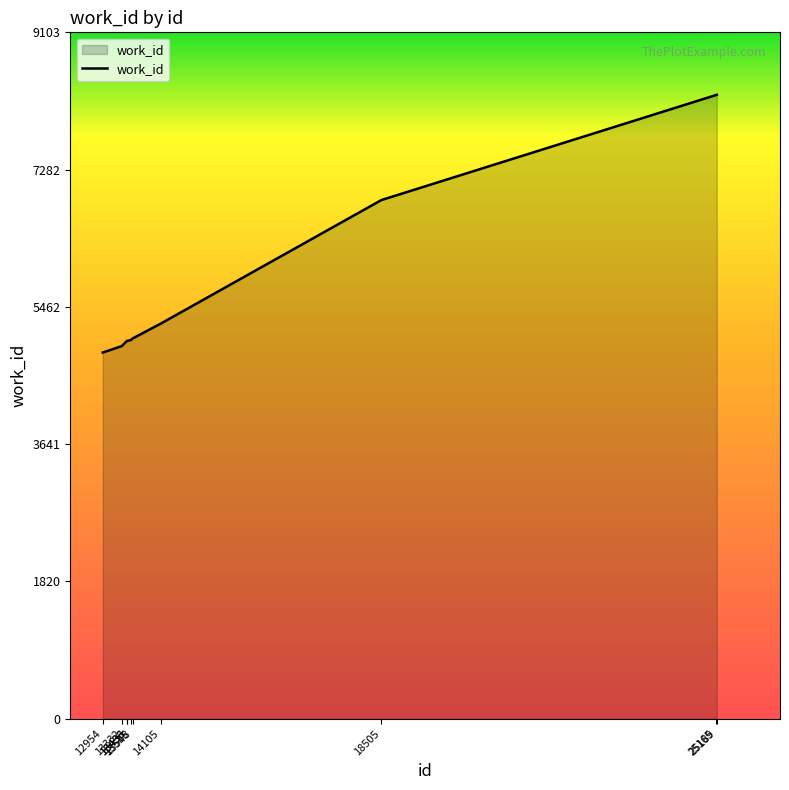

What is the smallest value displayed?

4857